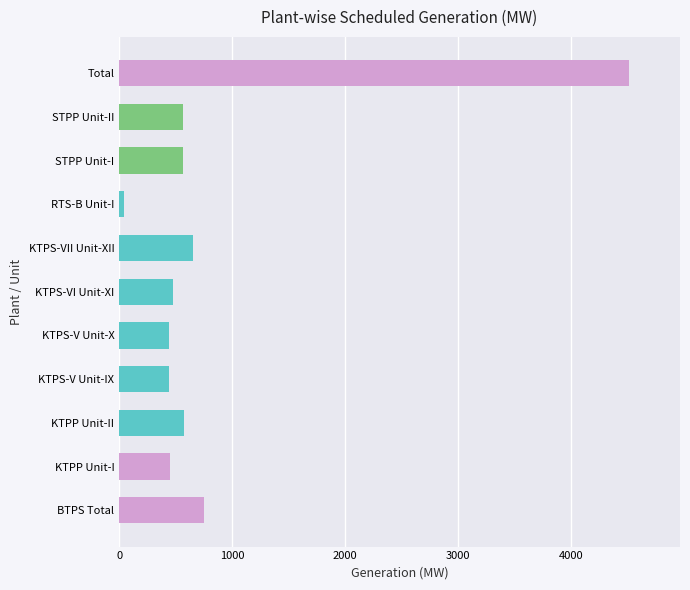

What is the difference between the maximum and minimum values?

4466.0